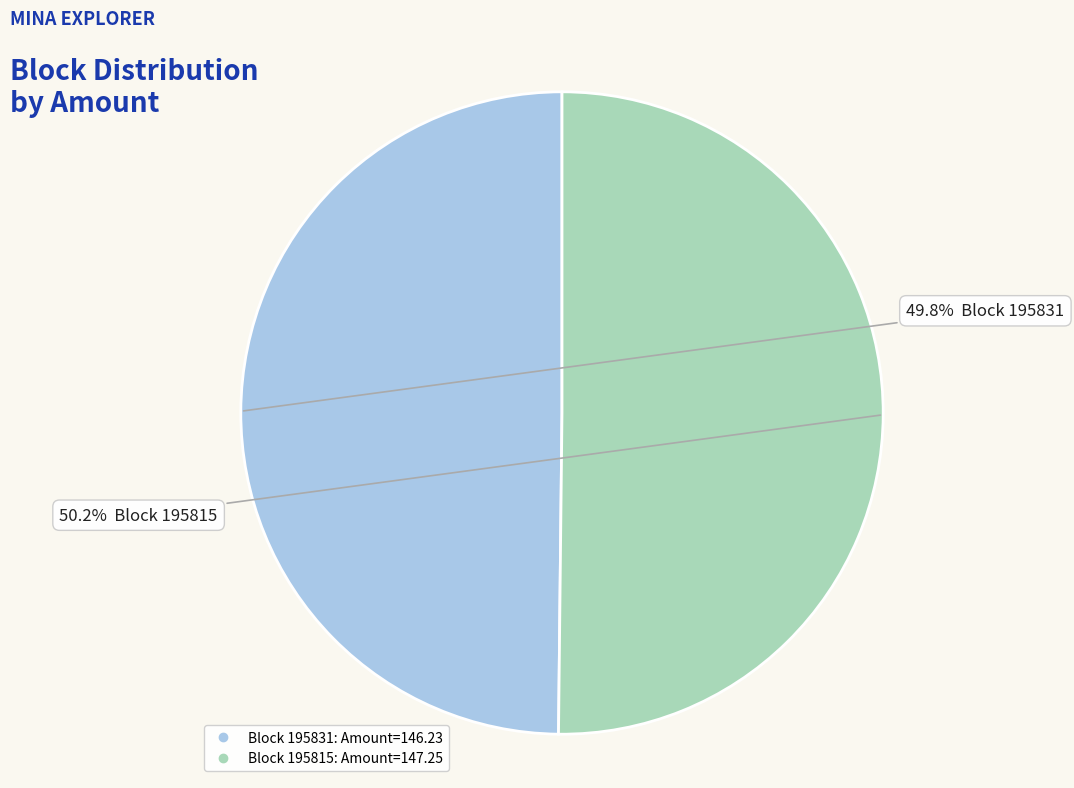

To the nearest percent, what is the difference between the largest and smallest slice percentages?

0%